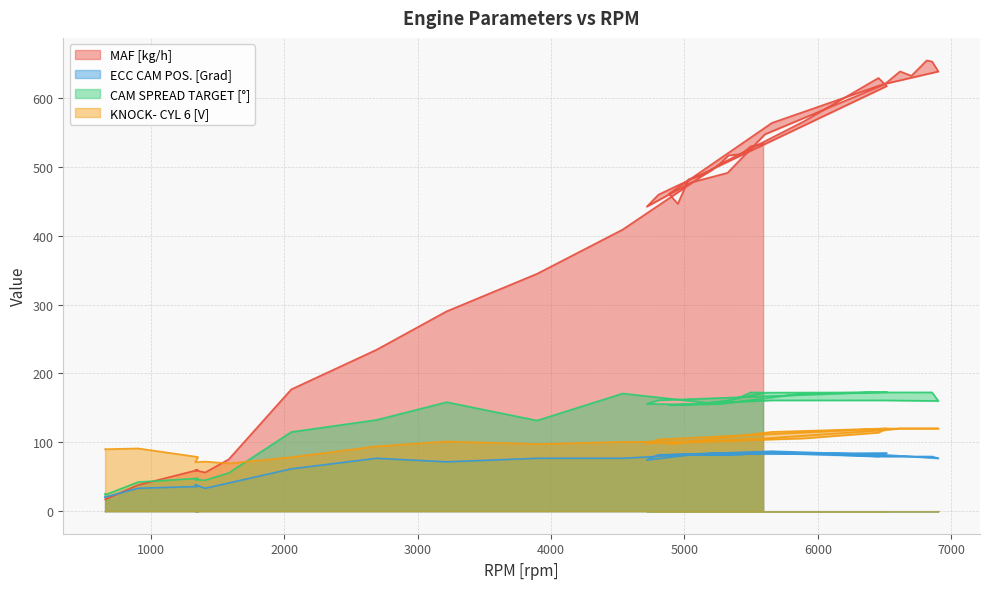

How many distinct data groups are displayed?

4